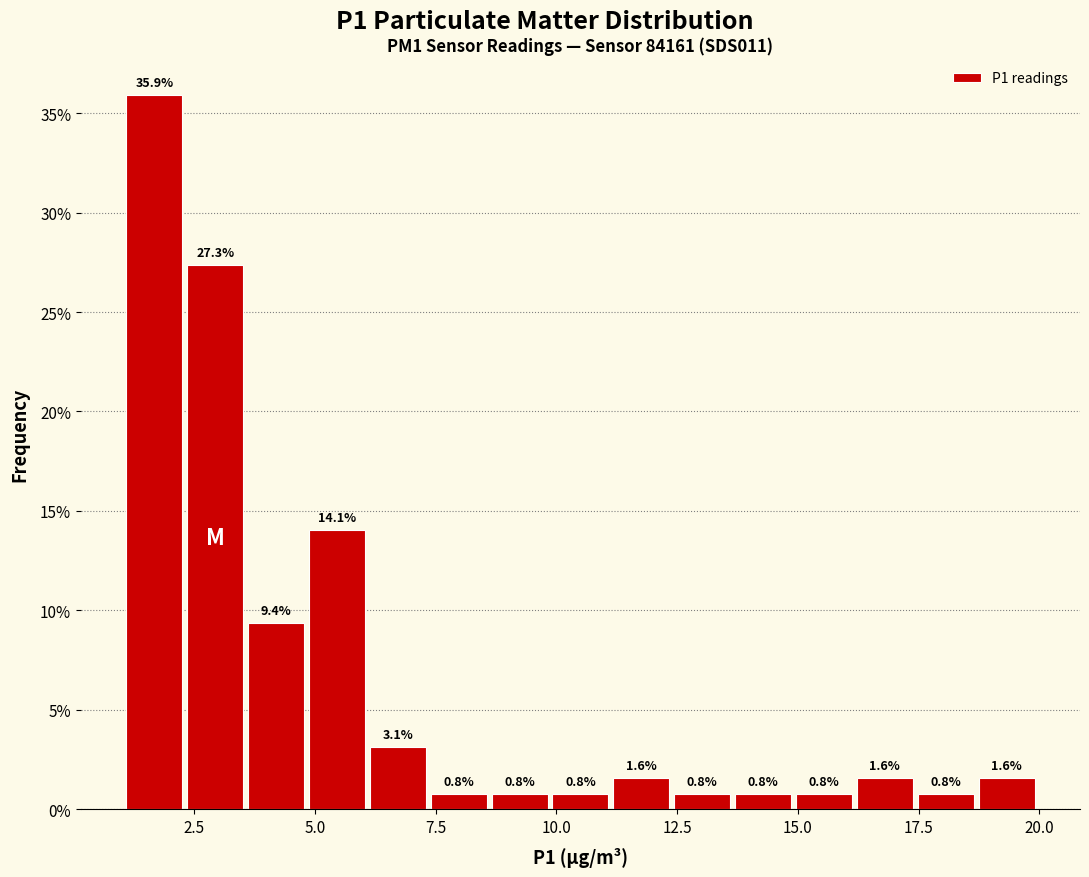

Read against the x-axis, roughly where is the centre of the tallest bar?

1.5